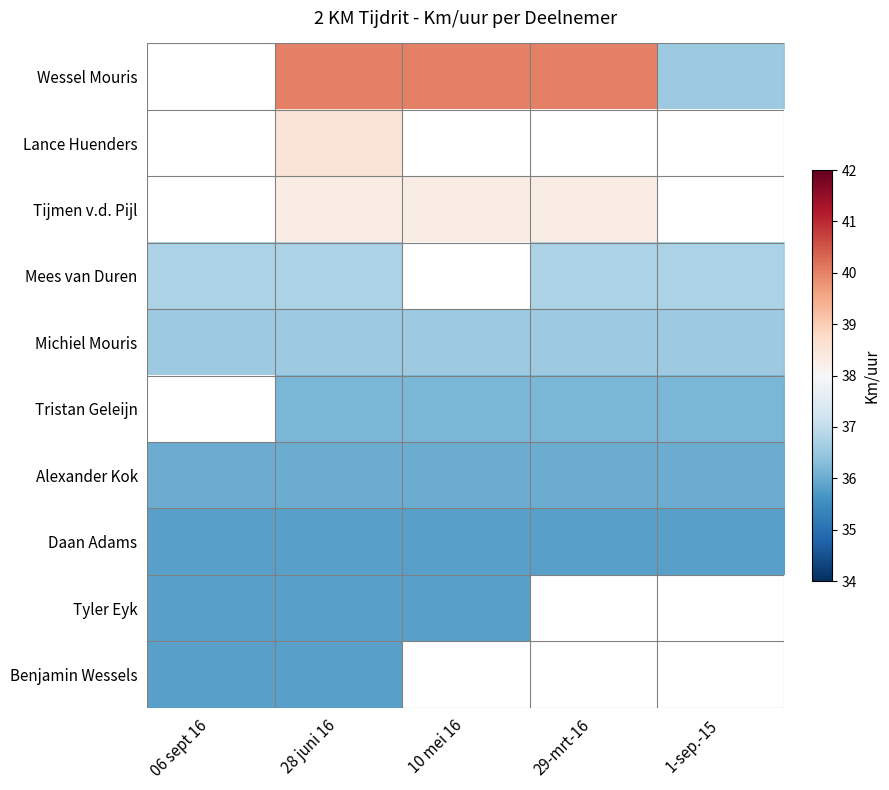

Is the value of Michiel Mouris at 29-mrt-16 greater than the value of Alexander Kok at 10 mei 16?

Yes